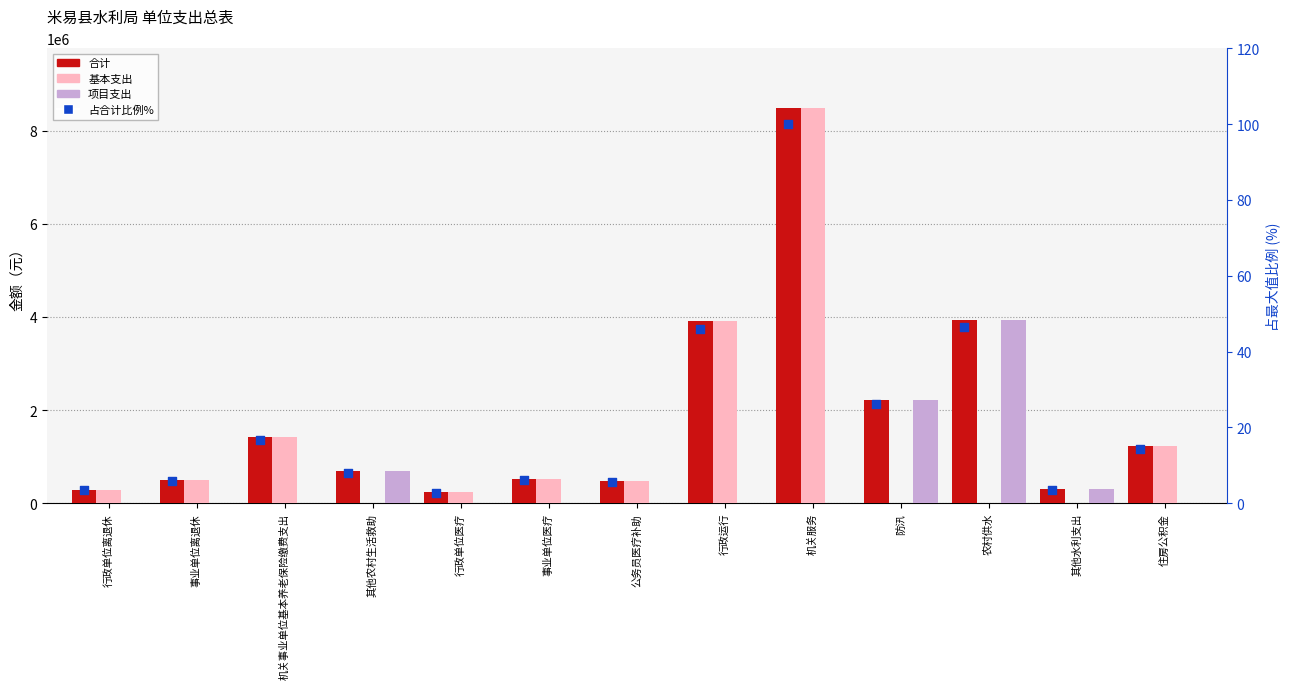

What are all the series names shown in the legend?

合计, 基本支出, 项目支出, 占合计比例%